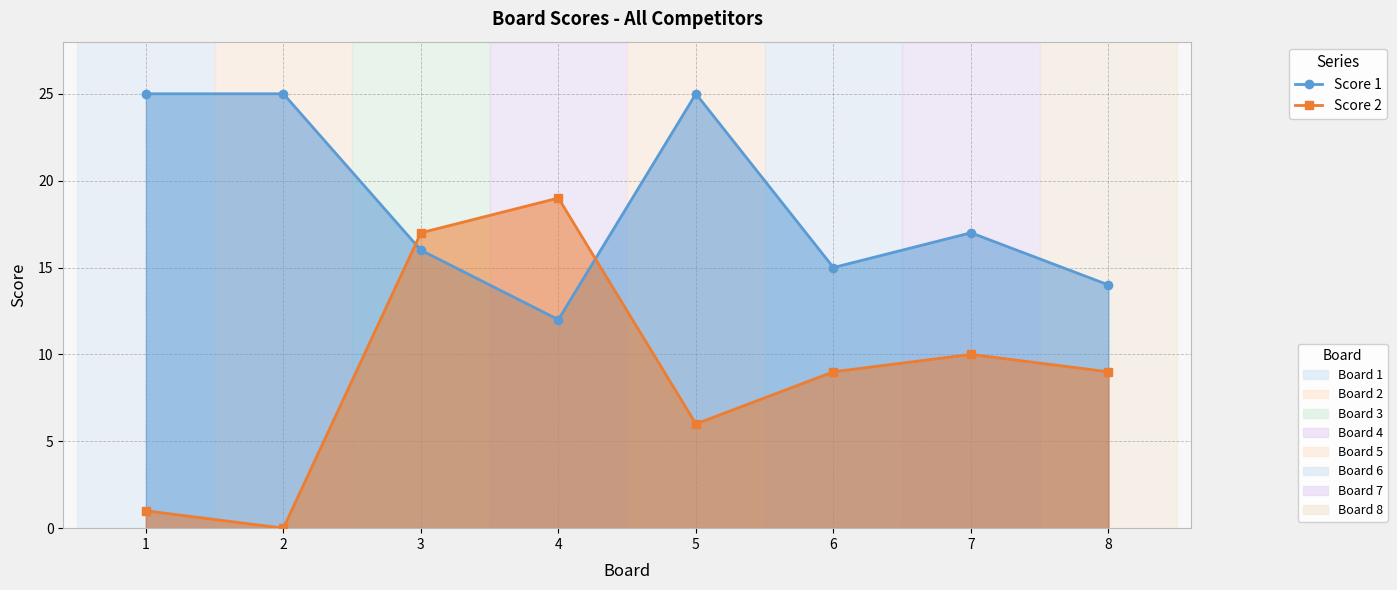

What value does the Score 2 series have at 7, to the nearest 10?

10